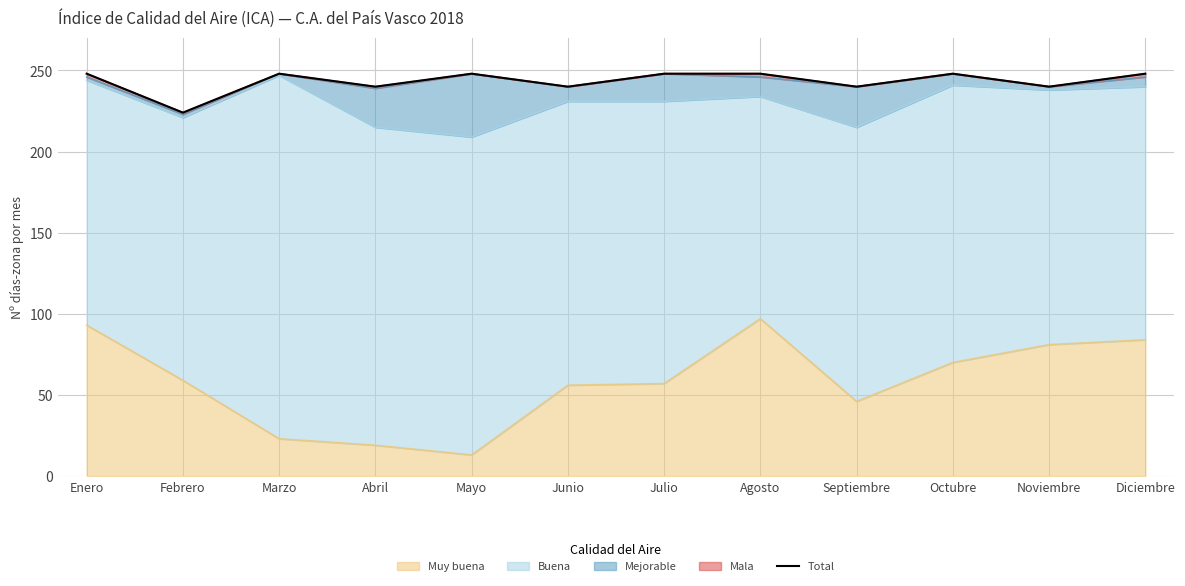

How many interior local peaks (higher than both neighbors) does the data have?

3